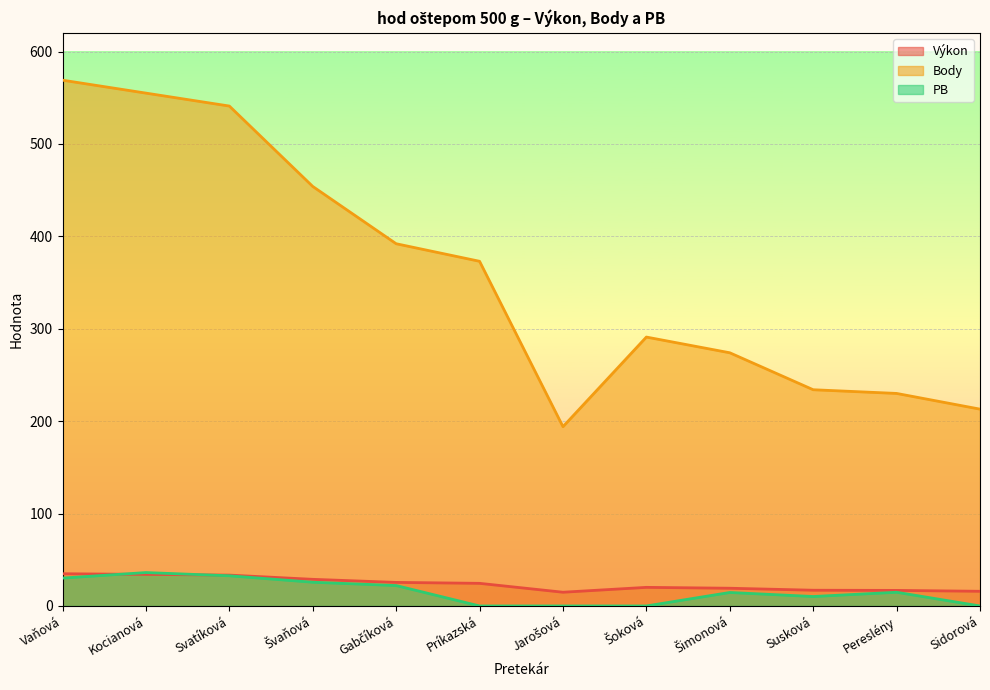

Which has a higher value, Vaňová or Gabčíková?

Vaňová